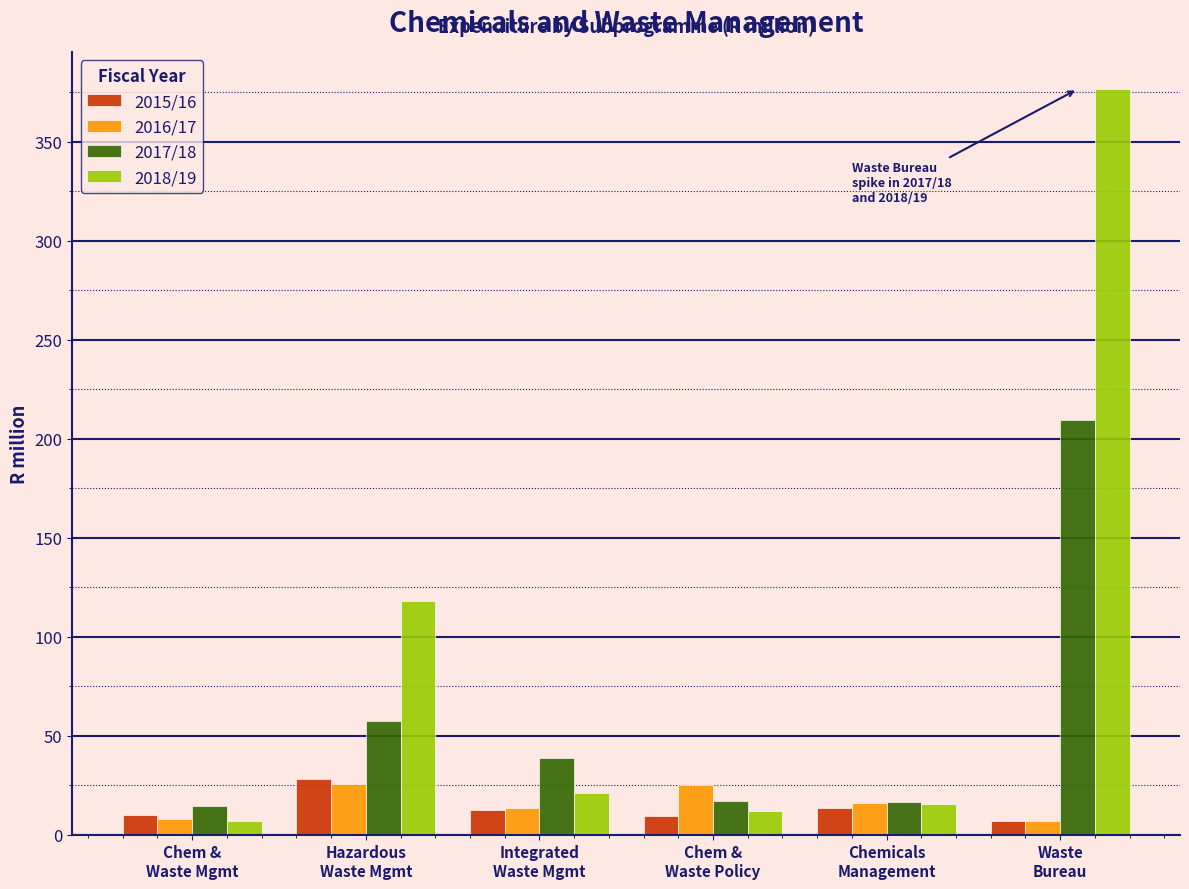

Which series has the largest total across all categories?

2018/19